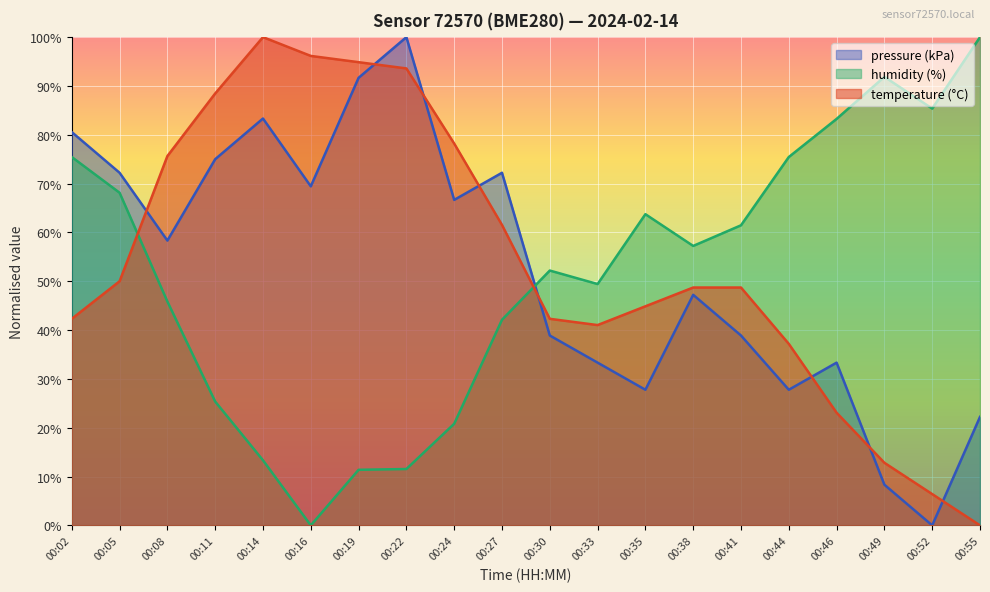

Which series has the largest total across all categories?

temperature (°C)